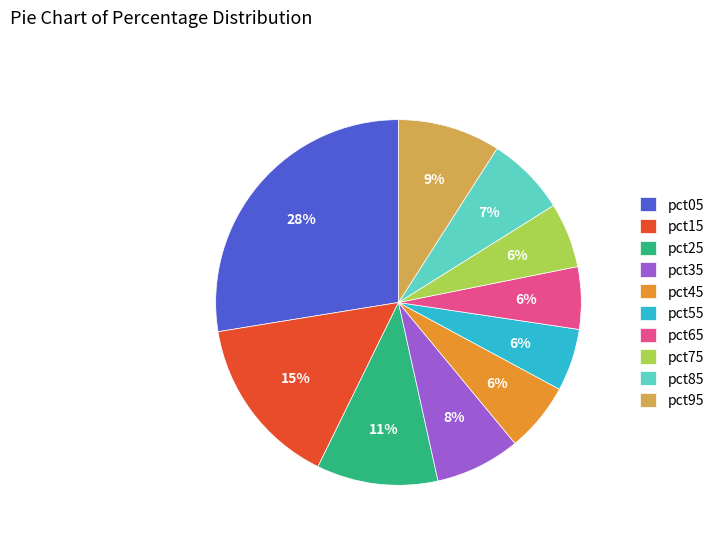

To the nearest percent, what portion does pct85 represent?

7%